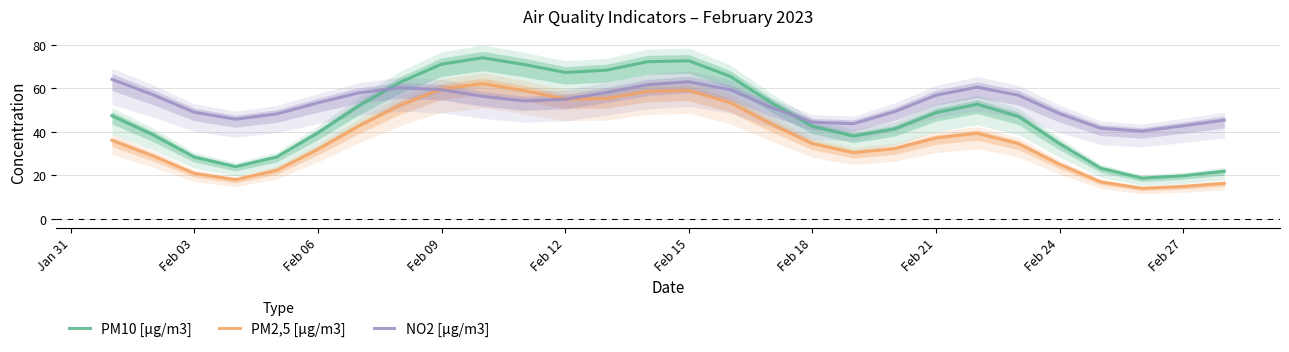

True or false: PM2,5 [µg/m3] and PM10 [µg/m3] cross at least once.

False